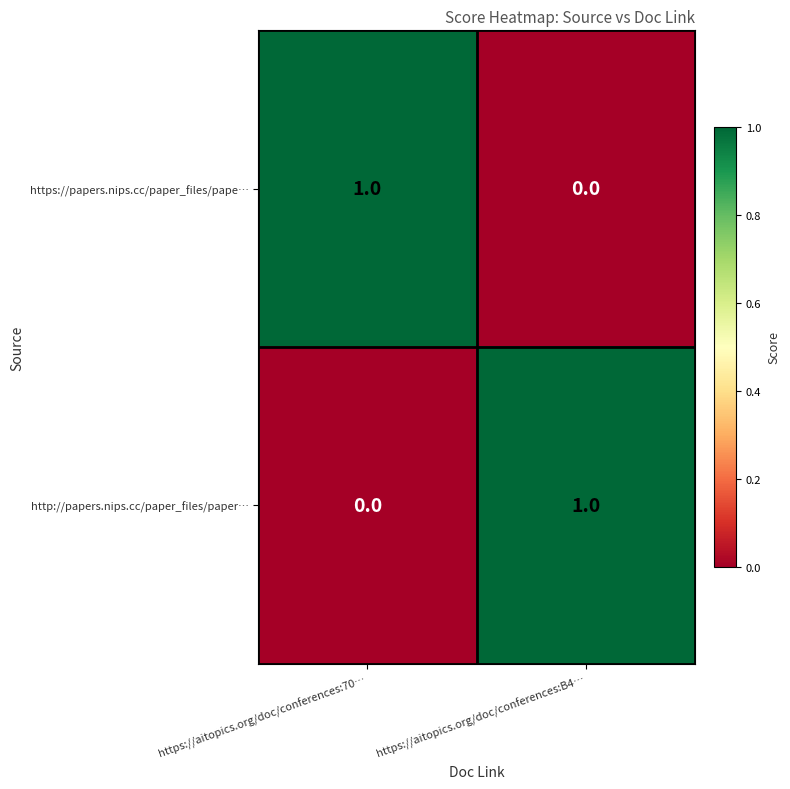

Reading right to left, what are all the values shown in this chart?

https://papers.nips.cc/paper_files/pape…: https://aitopics.org/doc/conferences:B4…=0	https://aitopics.org/doc/conferences:70…=1
http://papers.nips.cc/paper_files/paper…: https://aitopics.org/doc/conferences:B4…=1	https://aitopics.org/doc/conferences:70…=0